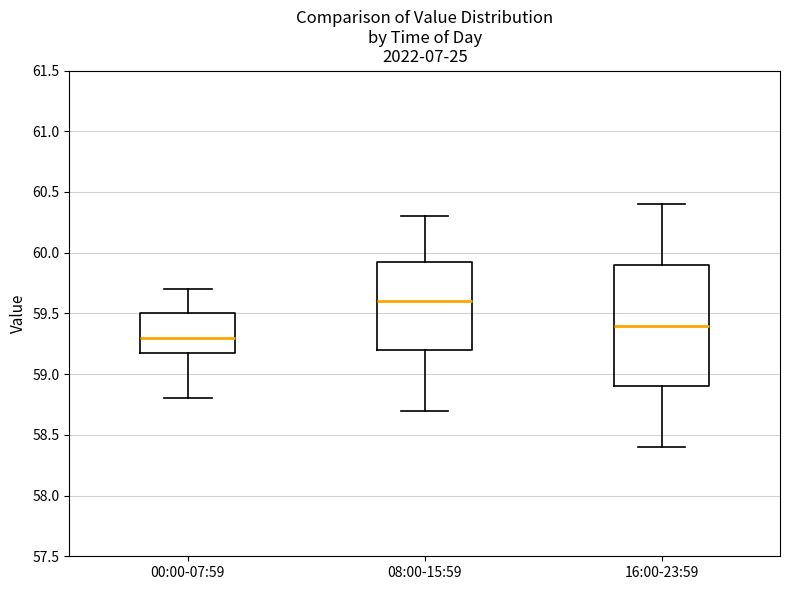

Reading left to right, transcribe this box plot: for each box, give where its median line is, the range the box spans, and where its two whiskers end, as read against the y-axis. The values are not printed on the chart, so give them approximately, as read against the axis.

00:00-07:59: median 59.30, box 59.20 to 59.50, whiskers 58.80 to 59.70
08:00-15:59: median 59.60, box 59.20 to 59.95, whiskers 58.70 to 60.30
16:00-23:59: median 59.40, box 58.90 to 59.90, whiskers 58.40 to 60.40